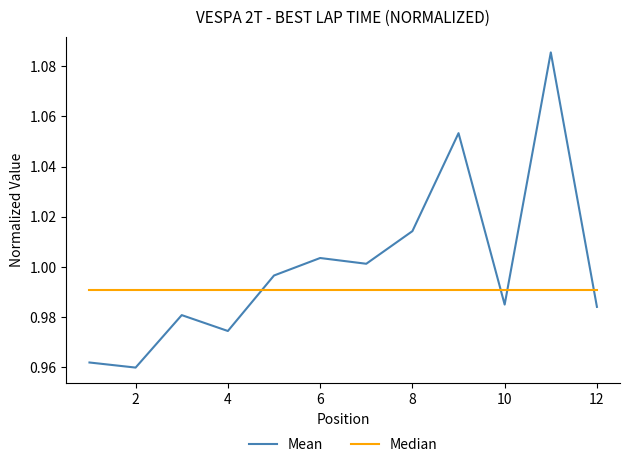

How many lines are shown in the chart?

2